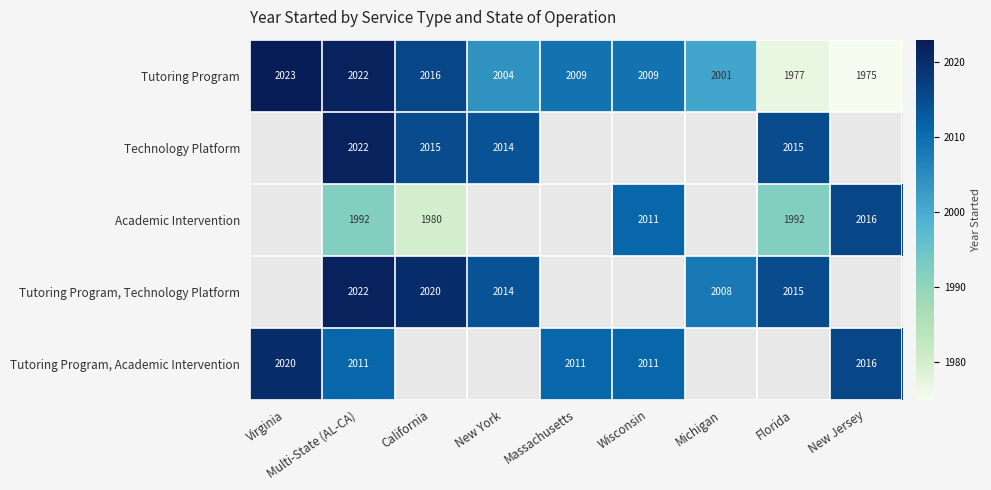

Which has a higher value, Michigan or Wisconsin?

Wisconsin